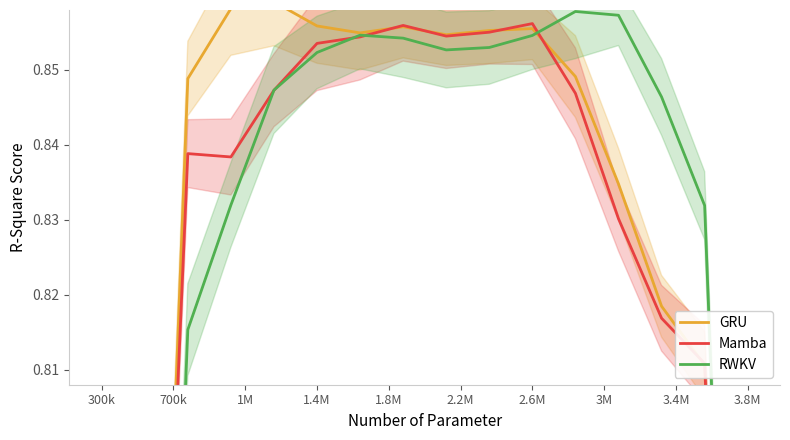

Which series has the largest total across all categories?

GRU